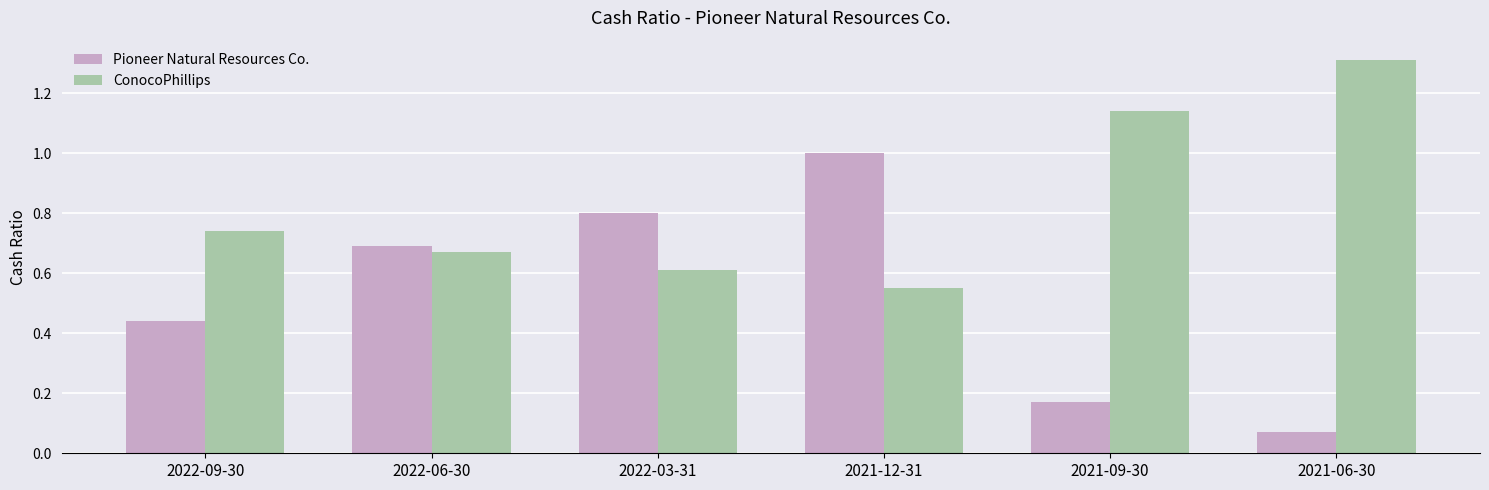

Which series has the largest total across all categories?

ConocoPhillips